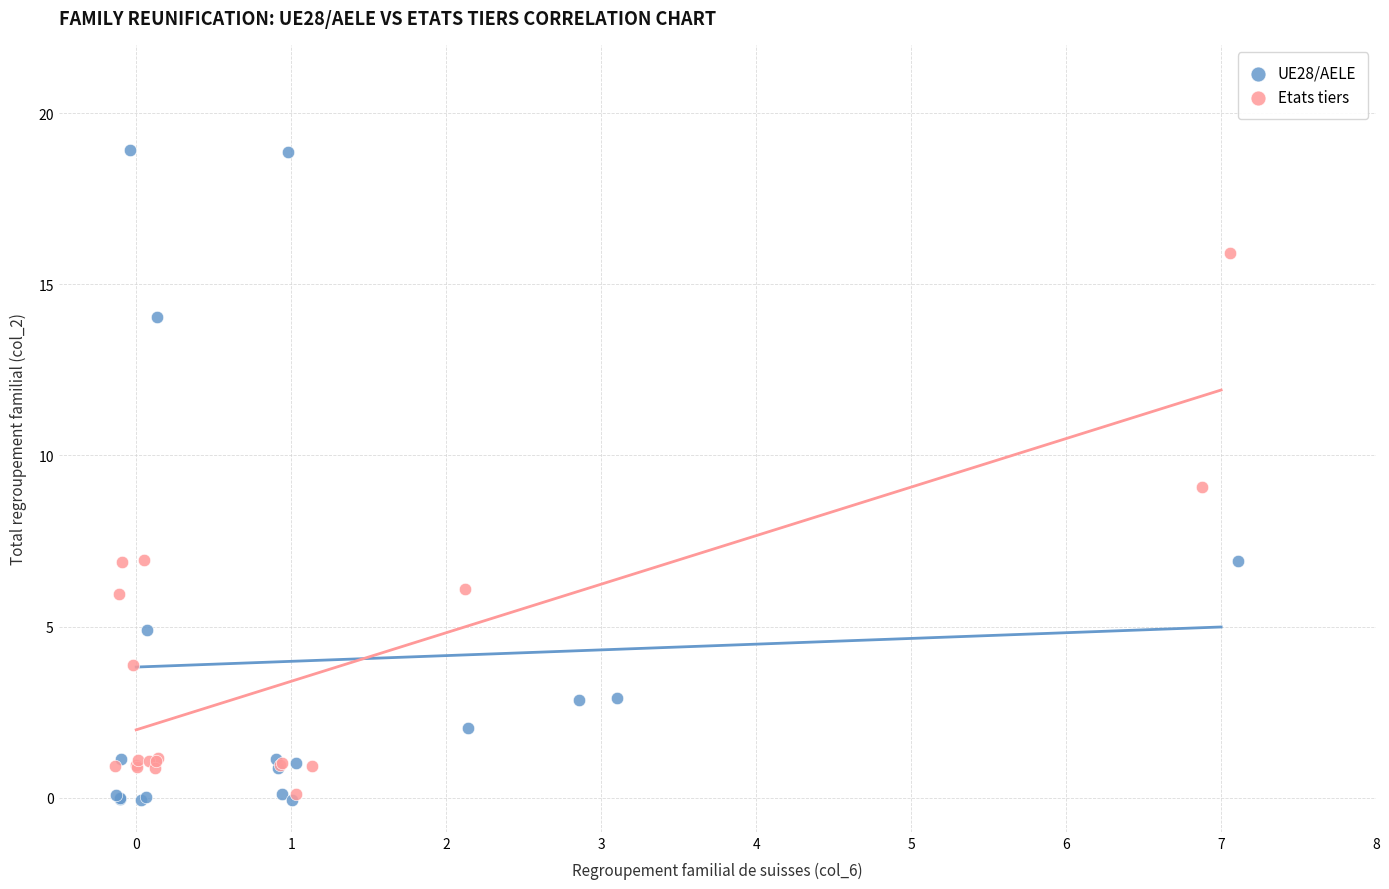

What are all the series names shown in the legend?

UE28/AELE, Etats tiers